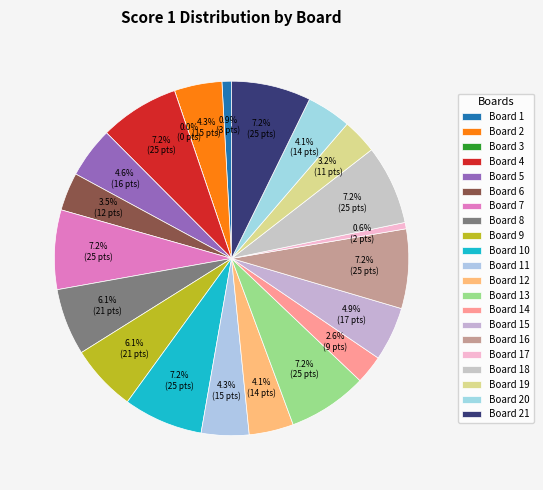

What percentage do Board 16 and Board 17 together represent?

7.8%